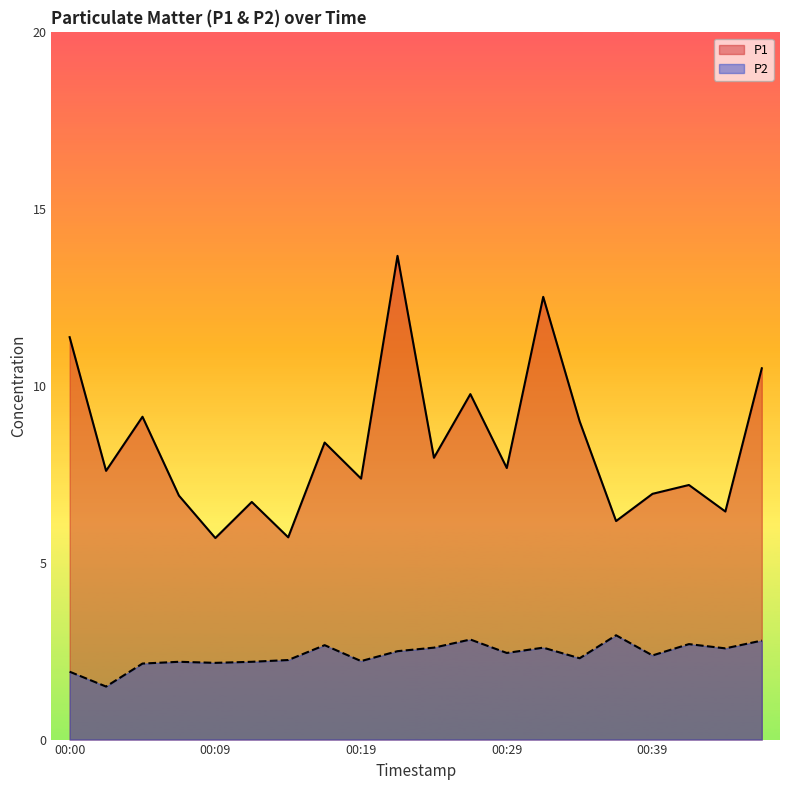

Does the chart display data point markers on the line(s)?

No